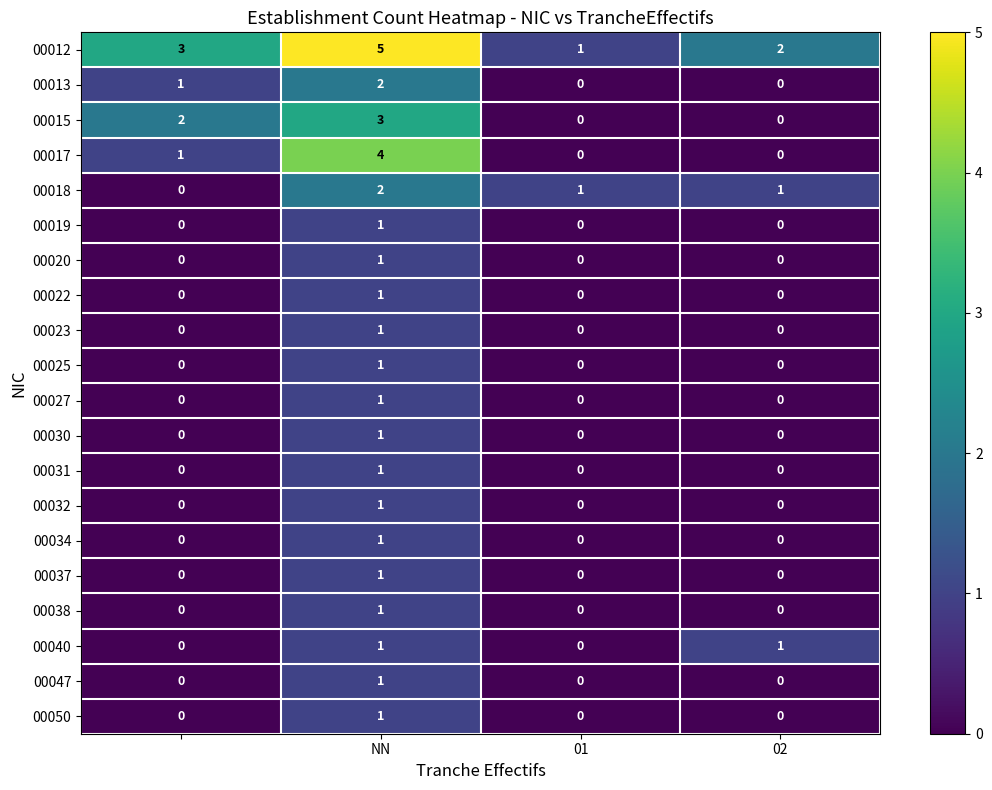

Which series has the largest total across all categories?

00012